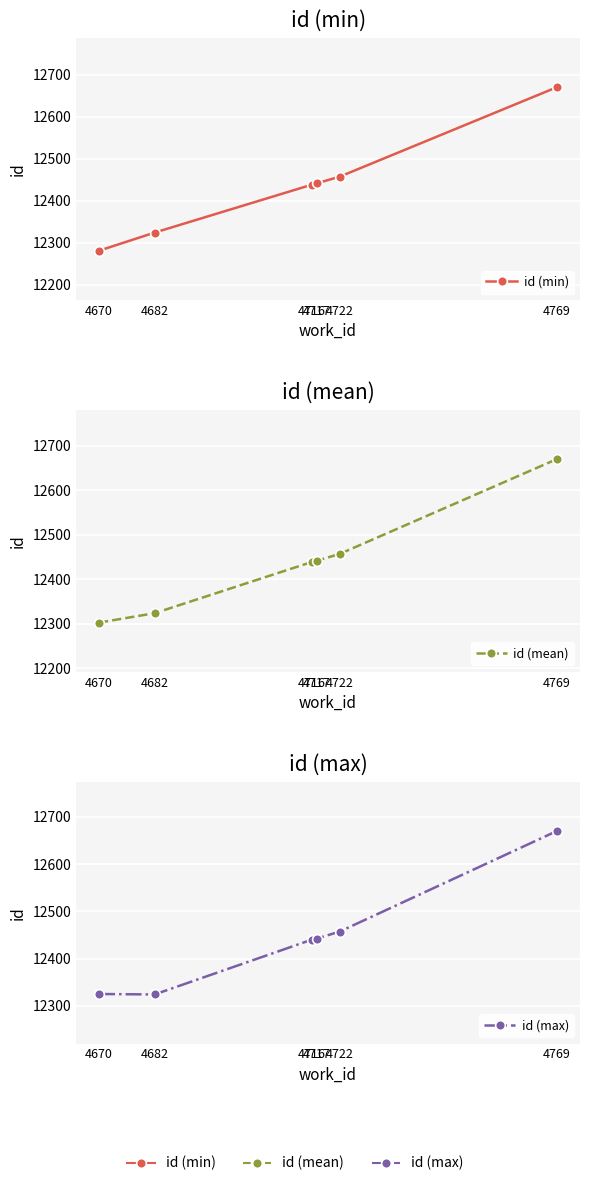

Is the value of id (min) at 4717 greater than the value of id (mean) at 4717?

No